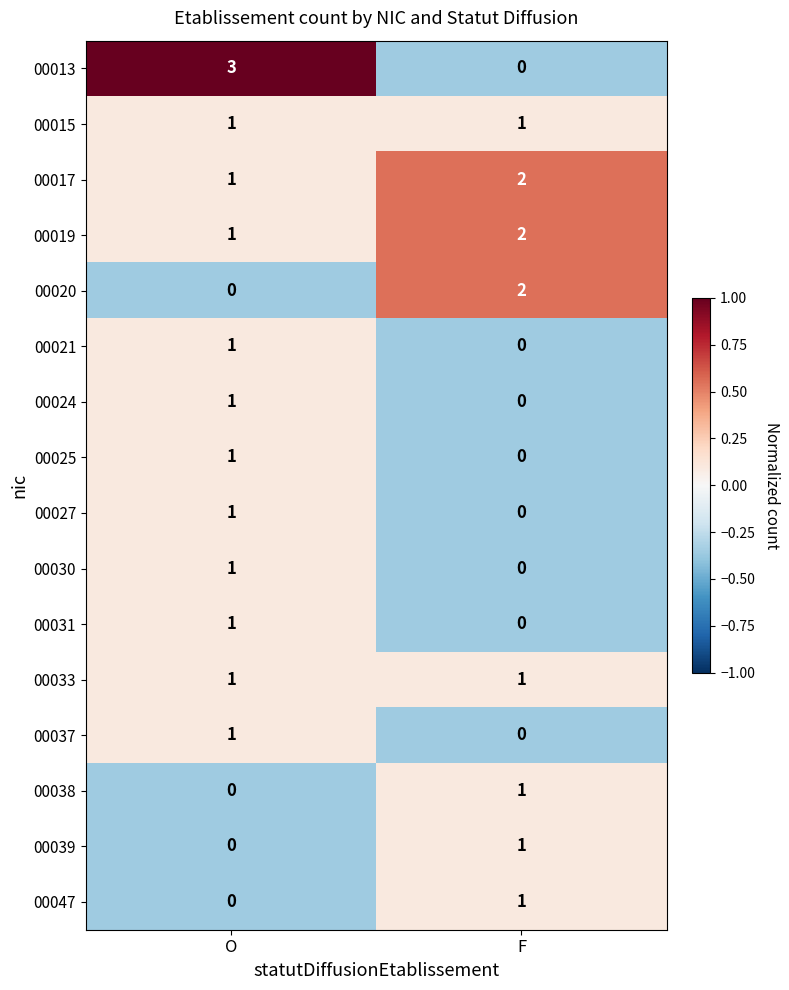

Read the 00013 value at O.

3